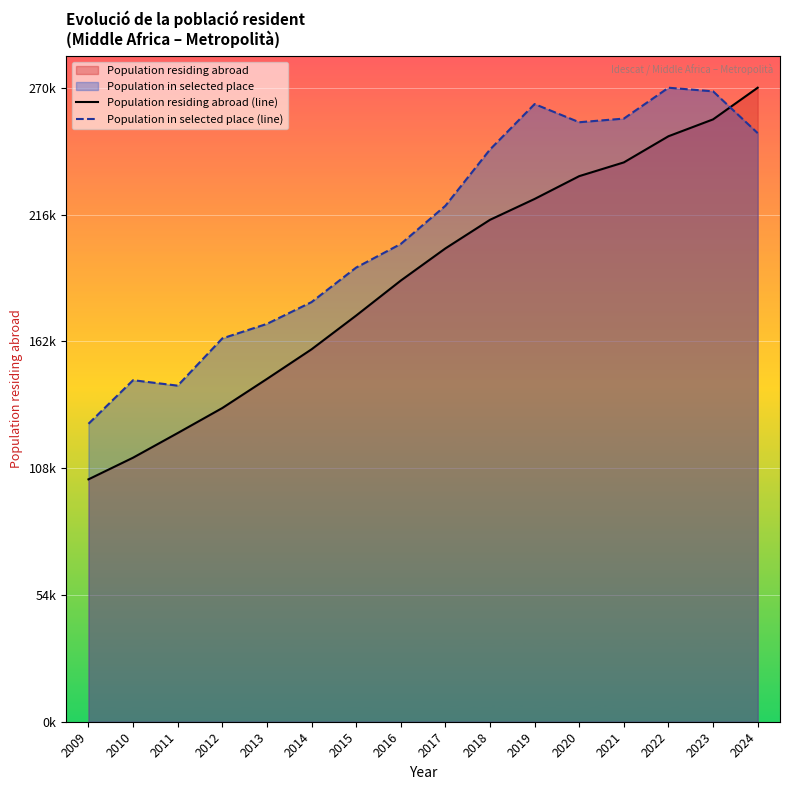

Is it true that Population in selected place (line) equals 78513.1 at 2022?

False